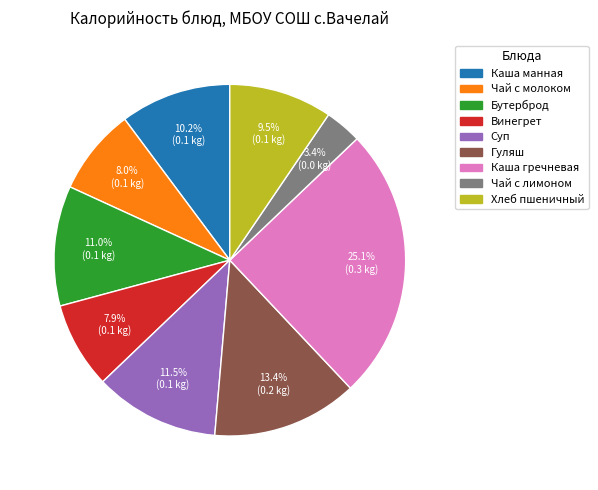

Is there a majority slice in this chart?

No